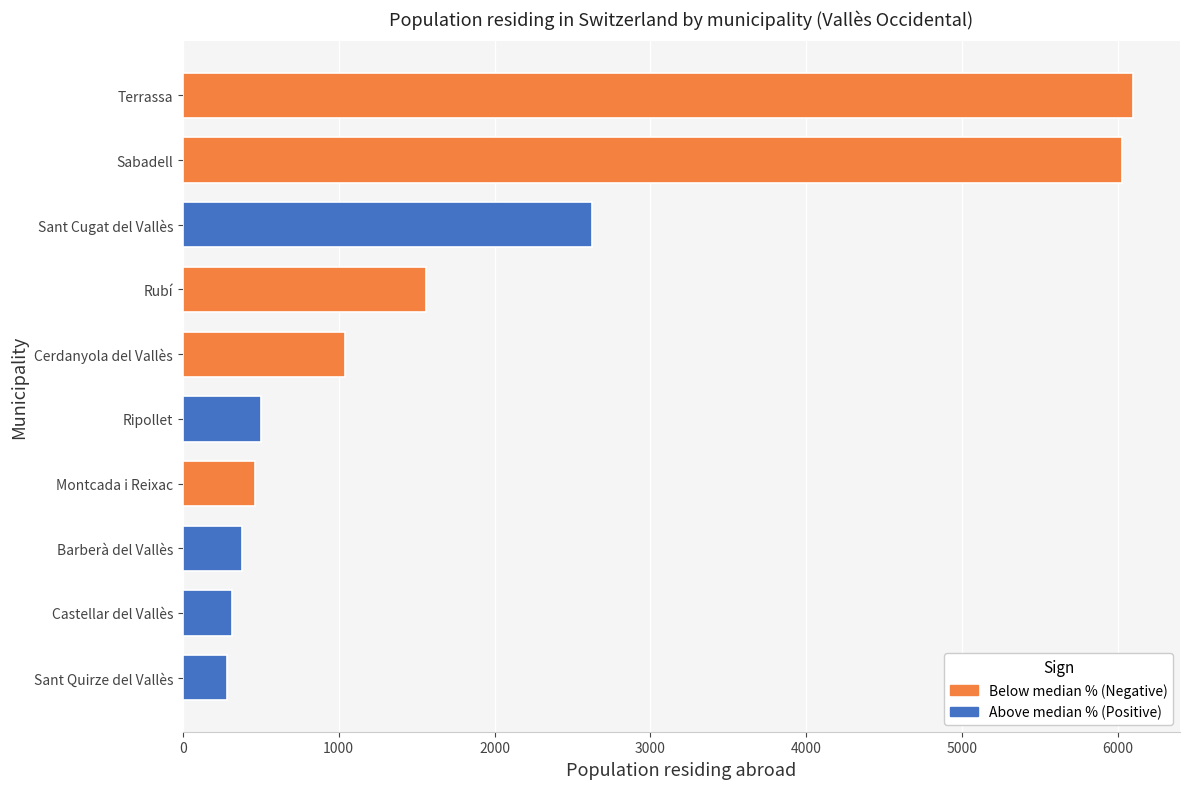

Where is the data nearest to the value 3188?

Sant Cugat del Vallès